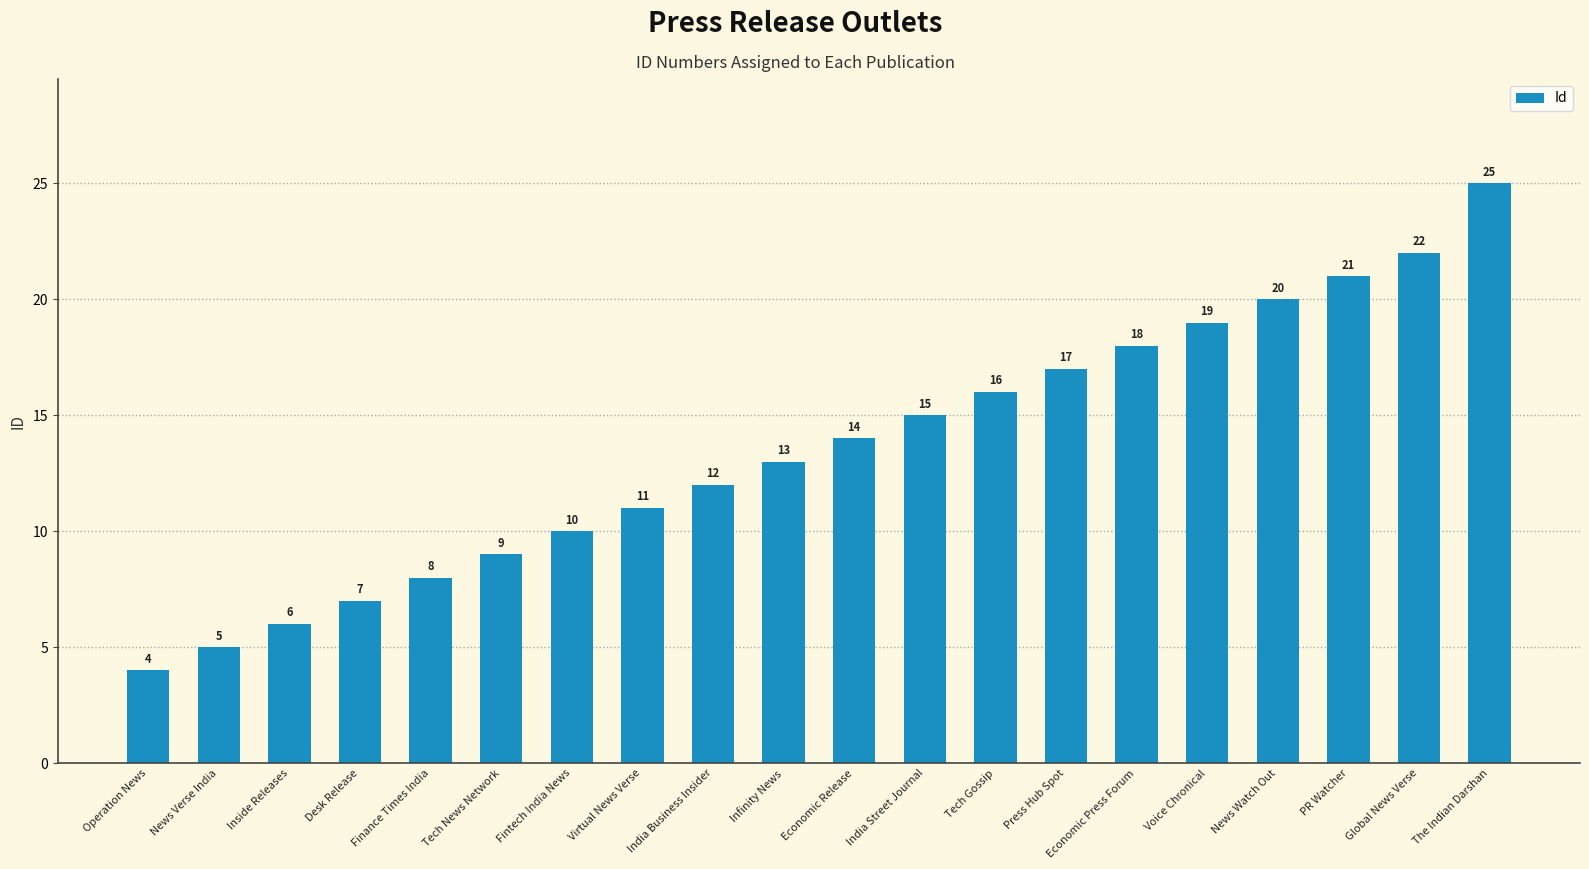

Reading left to right, extract all data points from this chart.

4	5	6	7	8	9	10	11	12	13	14	15	16	17	18	19	20	21	22	25